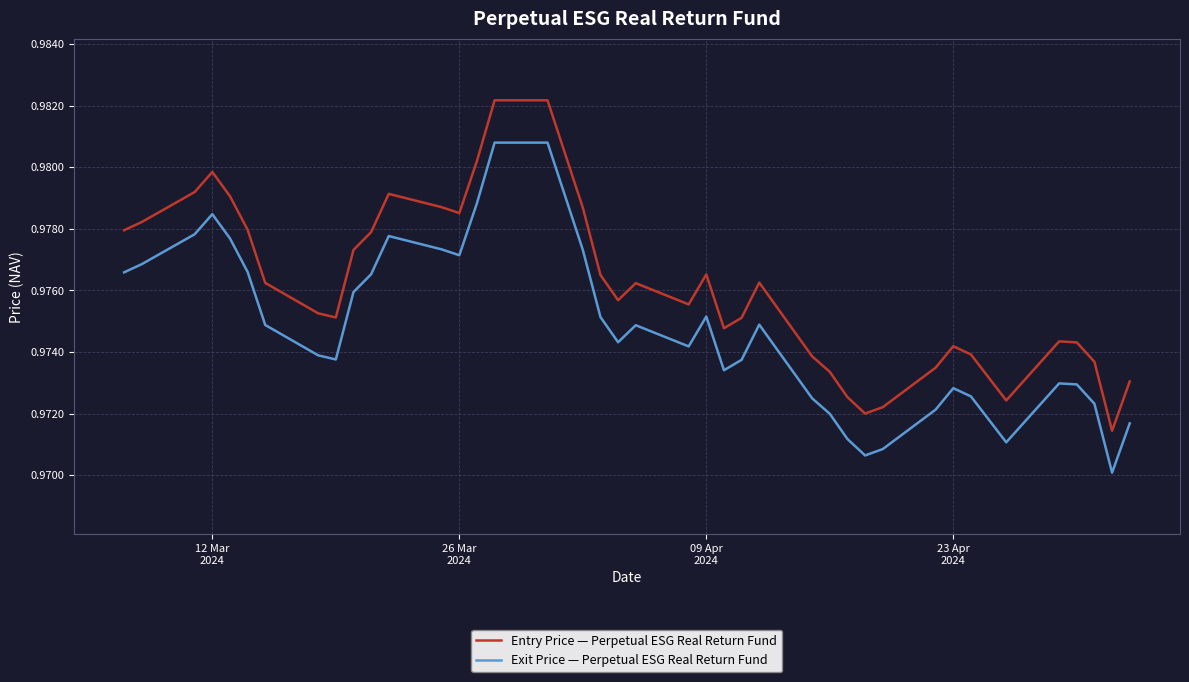

Rank the series by their average value, from highest to lowest.

Entry Price — Perpetual ESG Real Return Fund, Exit Price — Perpetual ESG Real Return Fund